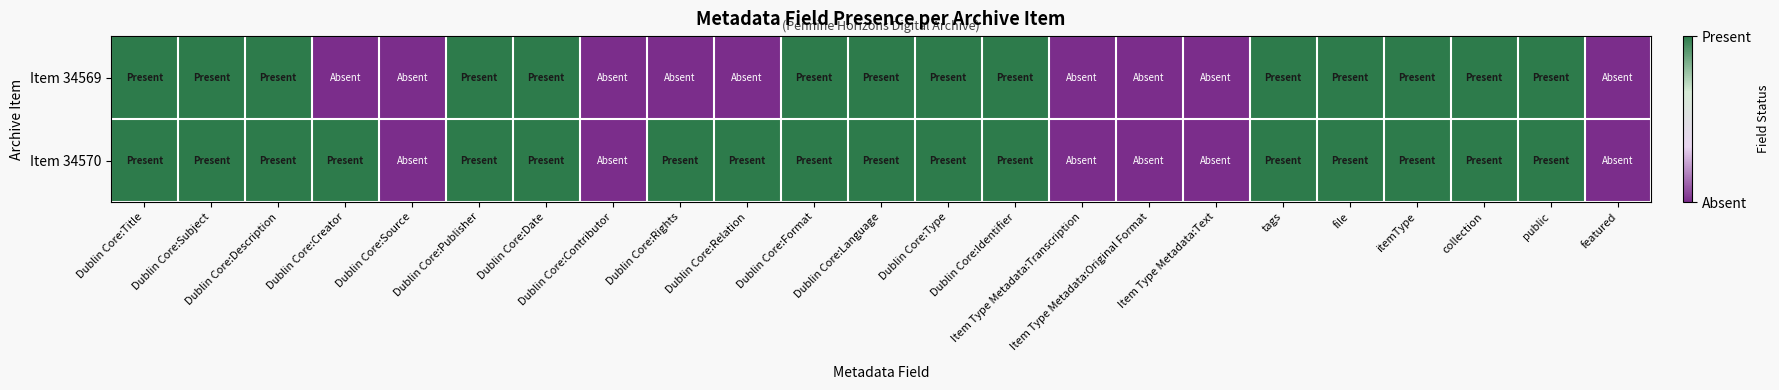

What is the greatest value displayed?

1